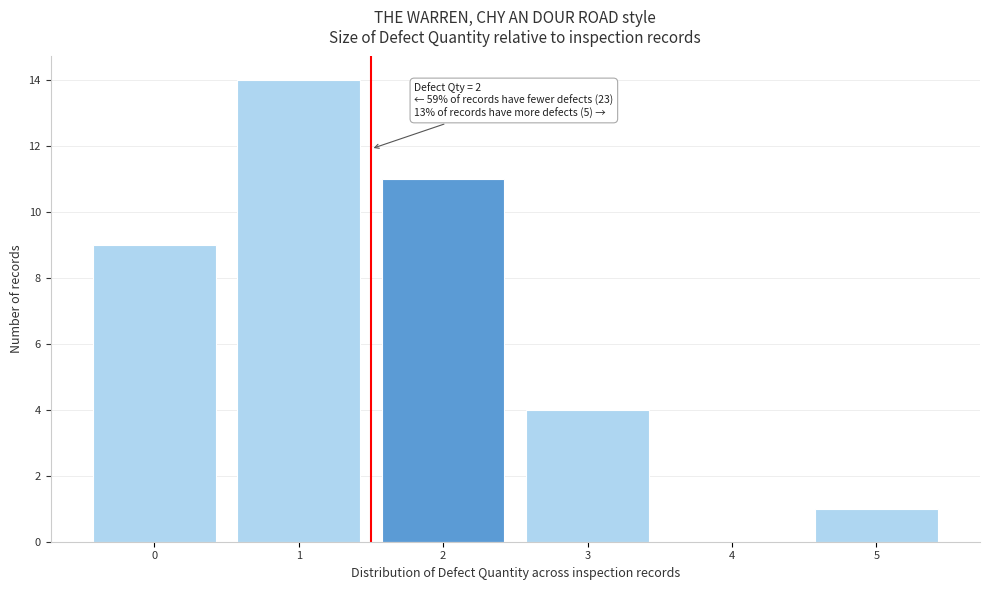

Reading right to left, list all the values displayed in this chart.

5=1	4=0	3=4	2=11	1=14	0=9